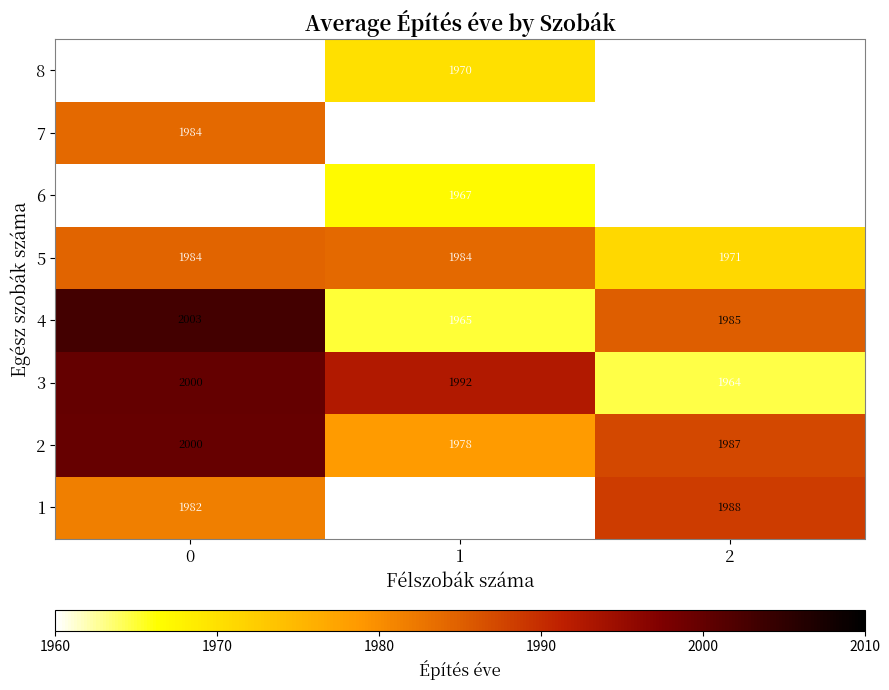

List the labels in order of 5 value, smallest first.

2, 1, 0